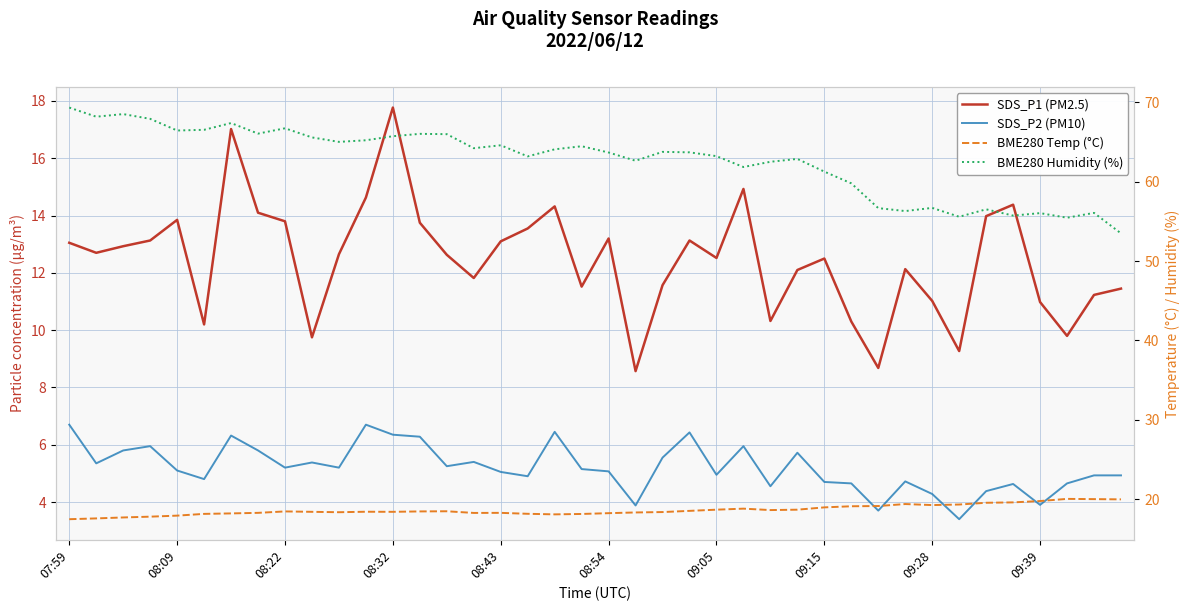

What is the greatest value displayed?

69.3